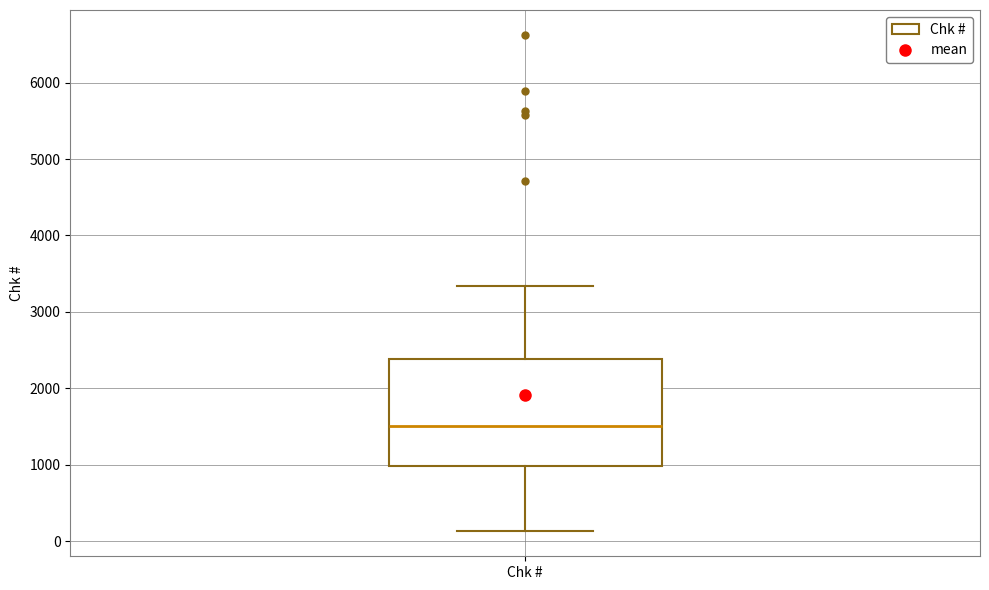

Transcribe this box plot: give where the median line is, the range the box spans, and where the two whiskers end, as read against the y-axis. The values are not printed on the chart, so give them approximately, as read against the axis.

median 1500, box 1000 to 2400, whiskers 100 to 3300